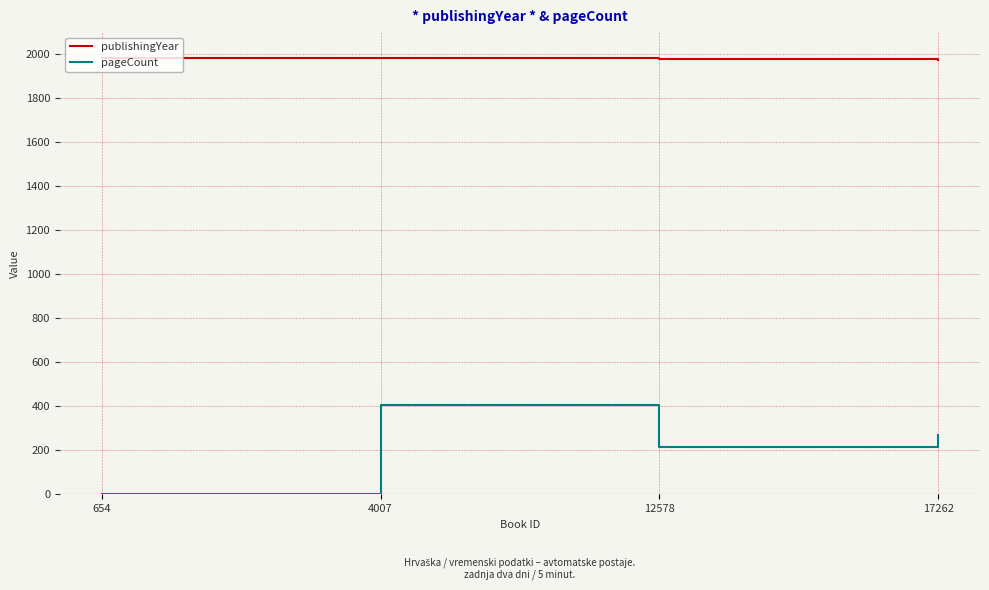

How many series are shown in this chart?

2